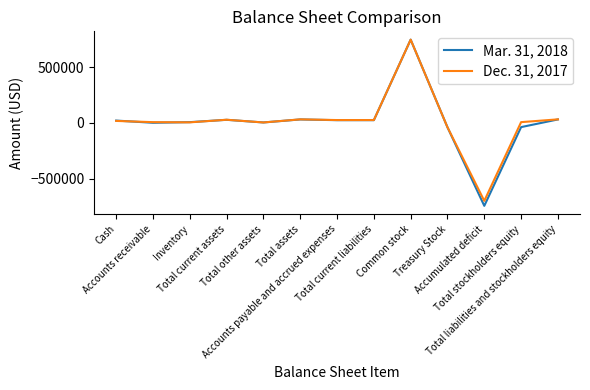

Which series has the largest range (max minus min)?

Mar. 31, 2018